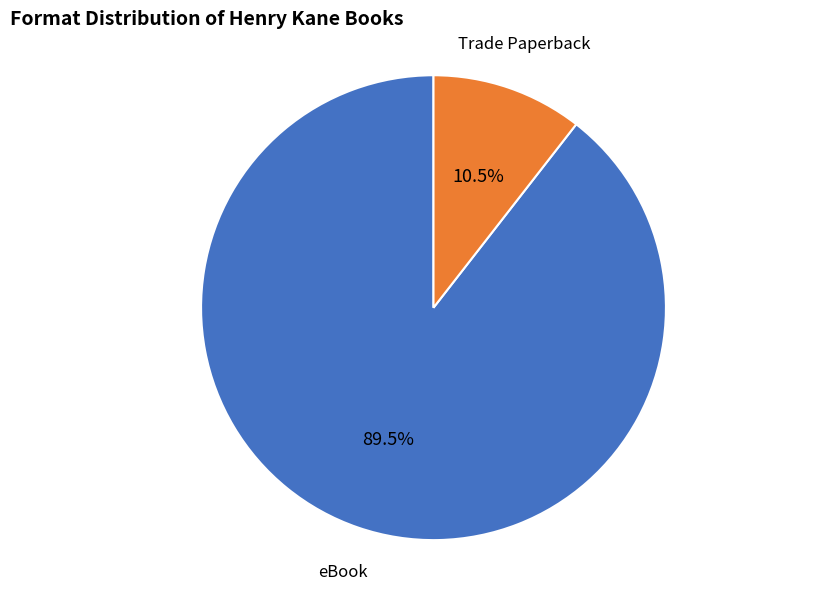

Approximately how many times larger is the value at Trade Paperback compared to eBook?

0.1